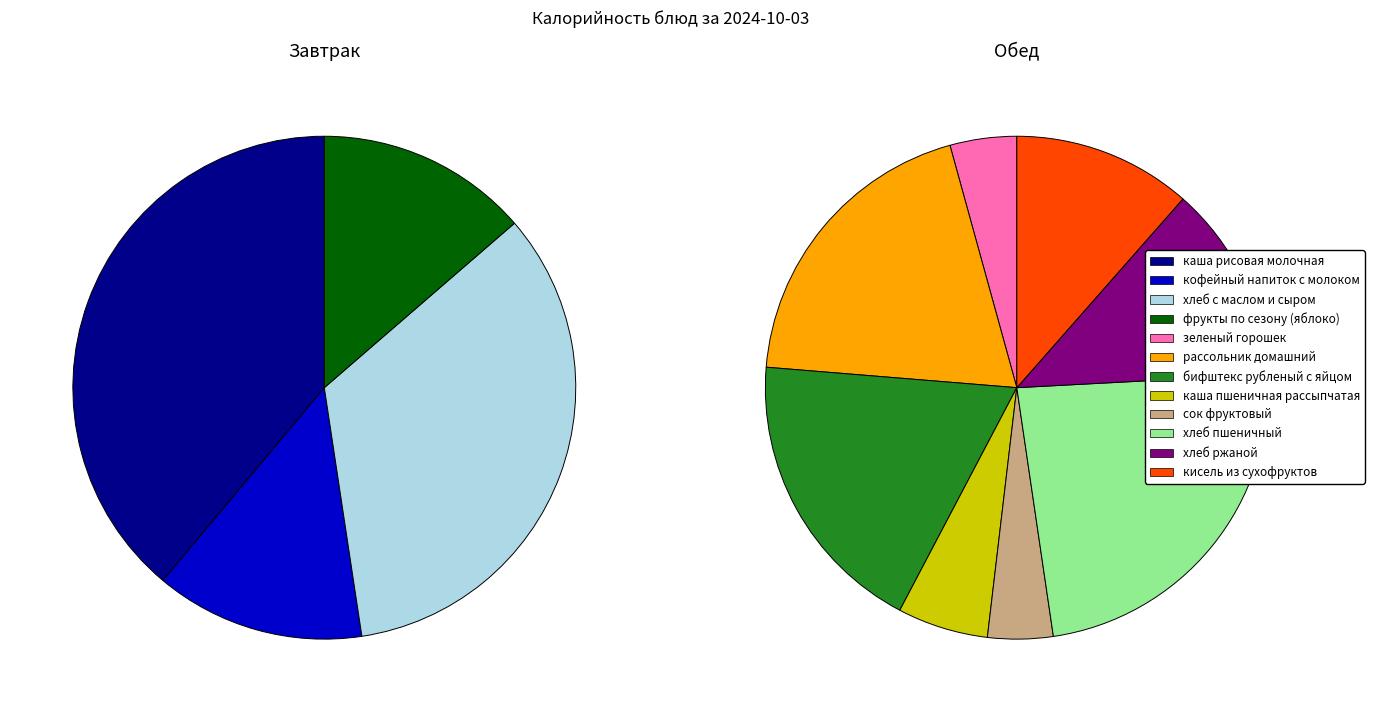

Which has a higher value, хлеб ржаной or кофейный напиток с молоком?

хлеб ржаной